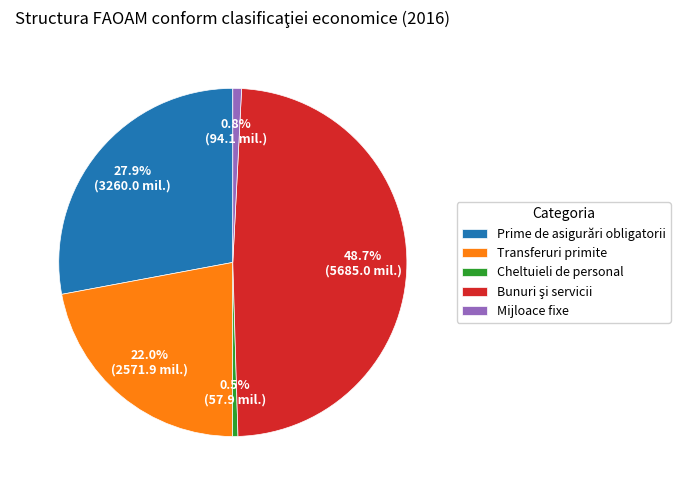

How much of the chart is everything except Cheltuieli de personal?

99.5%